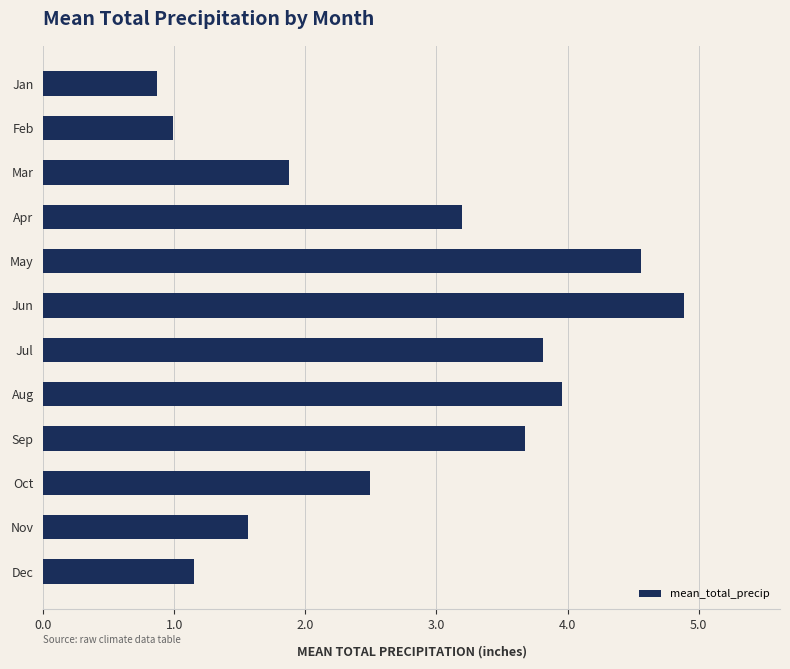

Reading top to bottom, what are all the values shown in this chart?

Jan=0.9	Feb=1.0	Mar=1.9	Apr=3.2	May=4.6	Jun=4.9	Jul=3.8	Aug=4.0	Sep=3.7	Oct=2.5	Nov=1.6	Dec=1.1